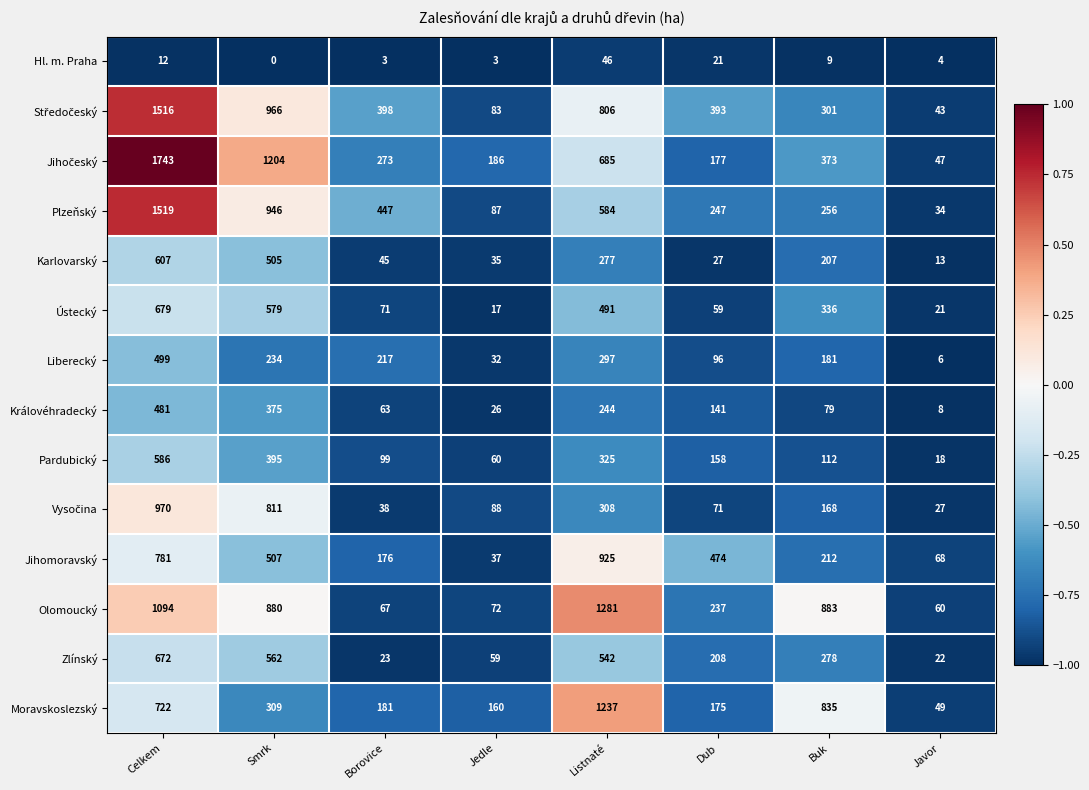

What is the average value of the Královéhradecký series?

177